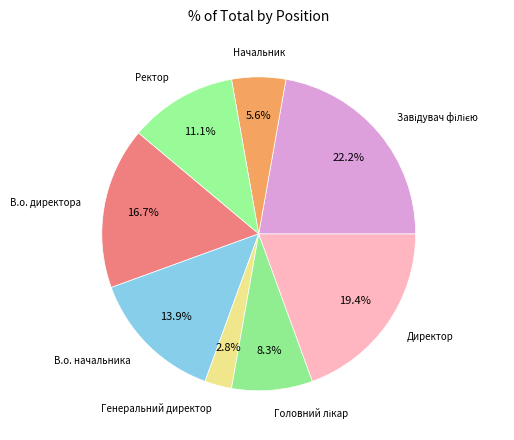

Which category has the smallest portion of the pie?

Генеральний директор